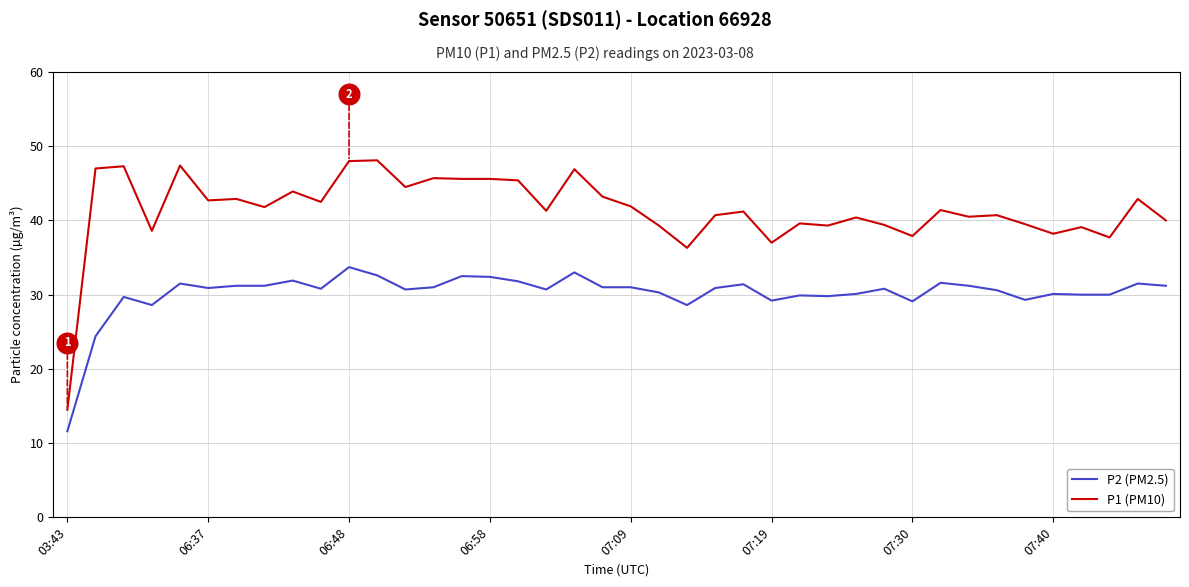

At how many categories does at least one series exceed 25?

39